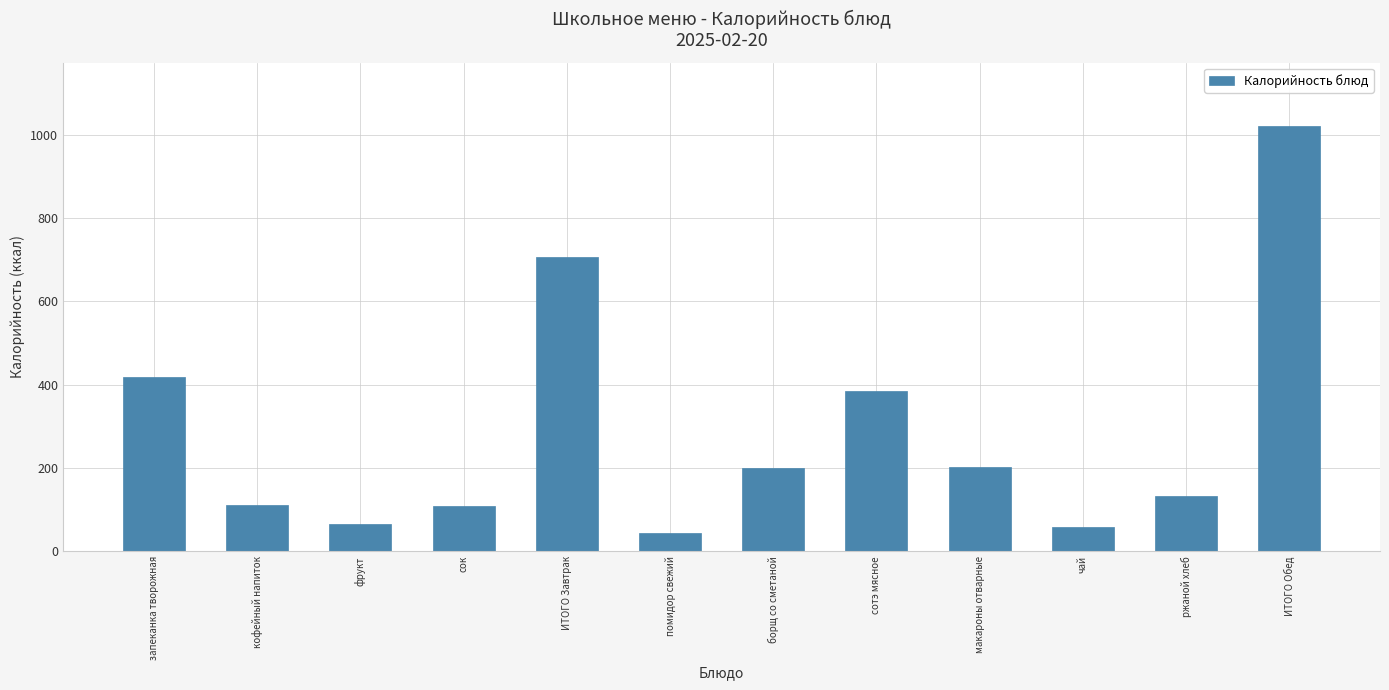

The chart shows a value of 46 at ржаной хлеб. True or false?

False